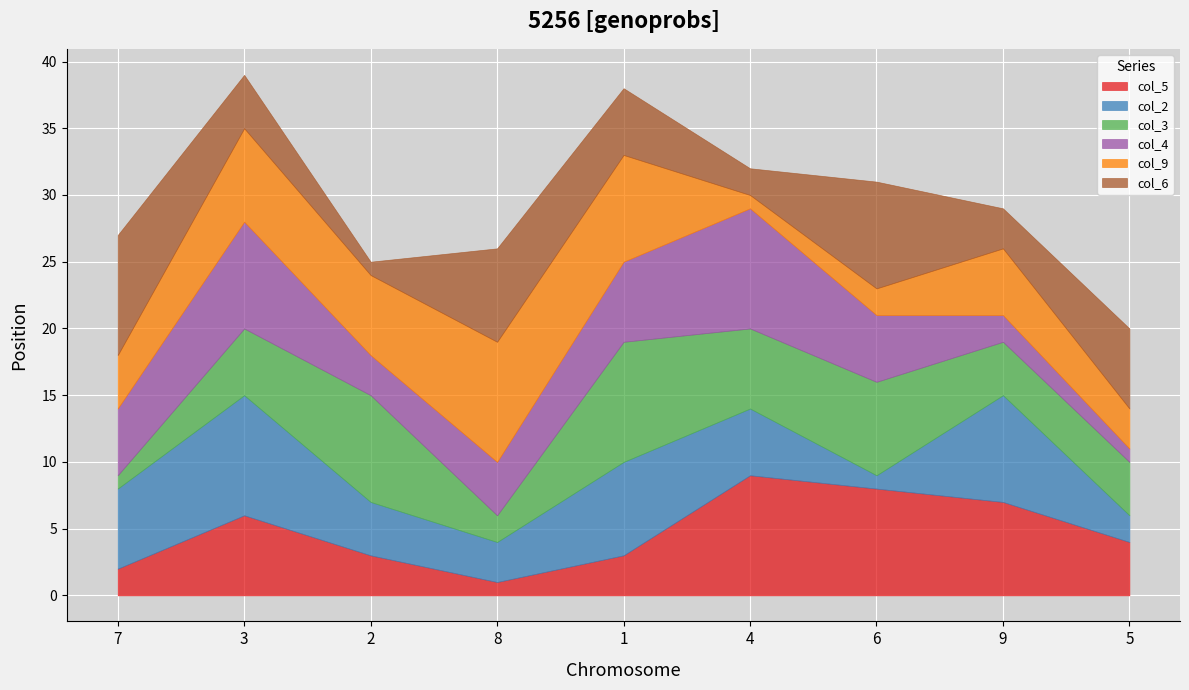

Reading right to left, transcribe all the data shown in this chart.

col_5: 4	7	8	9	3	1	3	6	2
col_2: 2	8	1	5	7	3	4	9	6
col_3: 4	4	7	6	9	2	8	5	1
col_4: 1	2	5	9	6	4	3	8	5
col_9: 3	5	2	1	8	9	6	7	4
col_6: 6	3	8	2	5	7	1	4	9